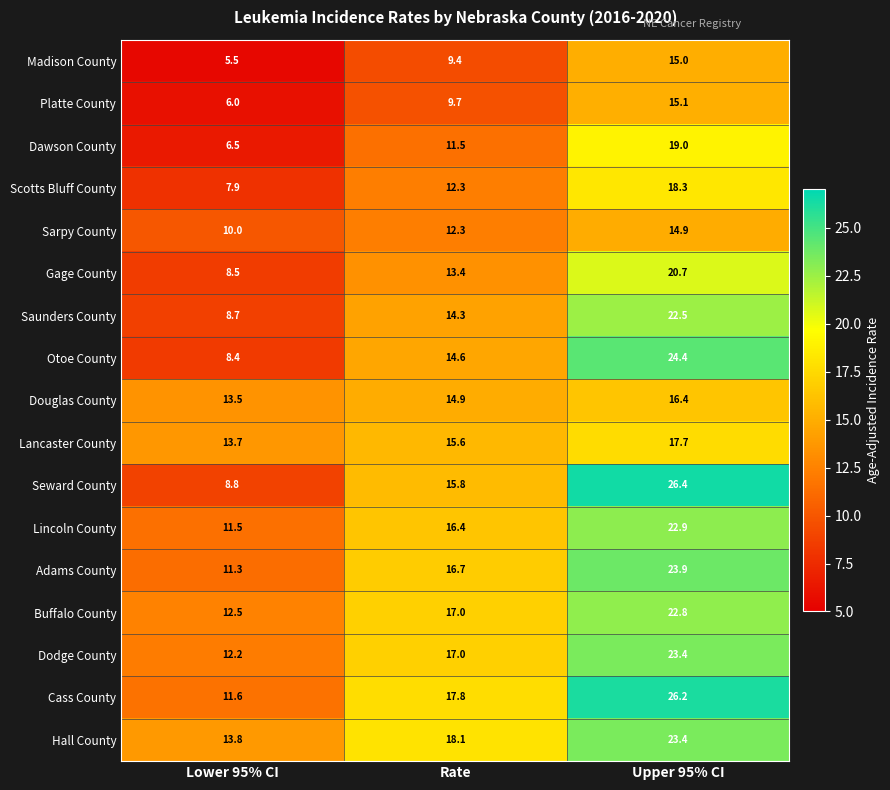

Which series has the widest spread of values?

Seward County